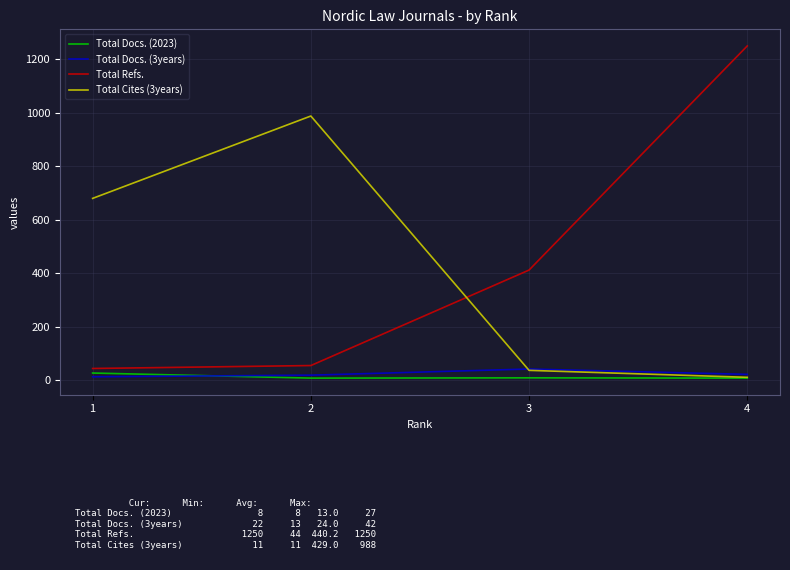

Between 2 and 4, which series saw the biggest shift?

Total Refs.